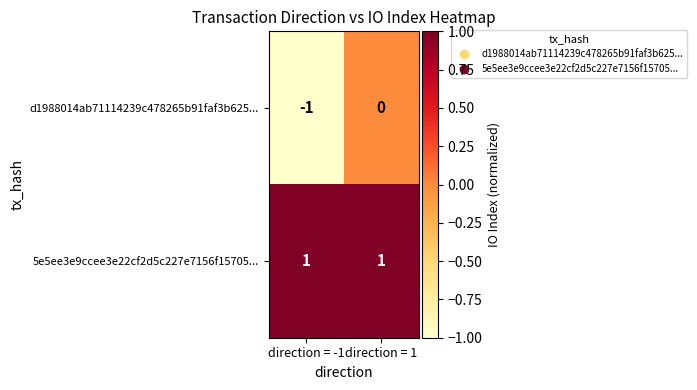

At which category is the sum across all series the highest?

direction = 1